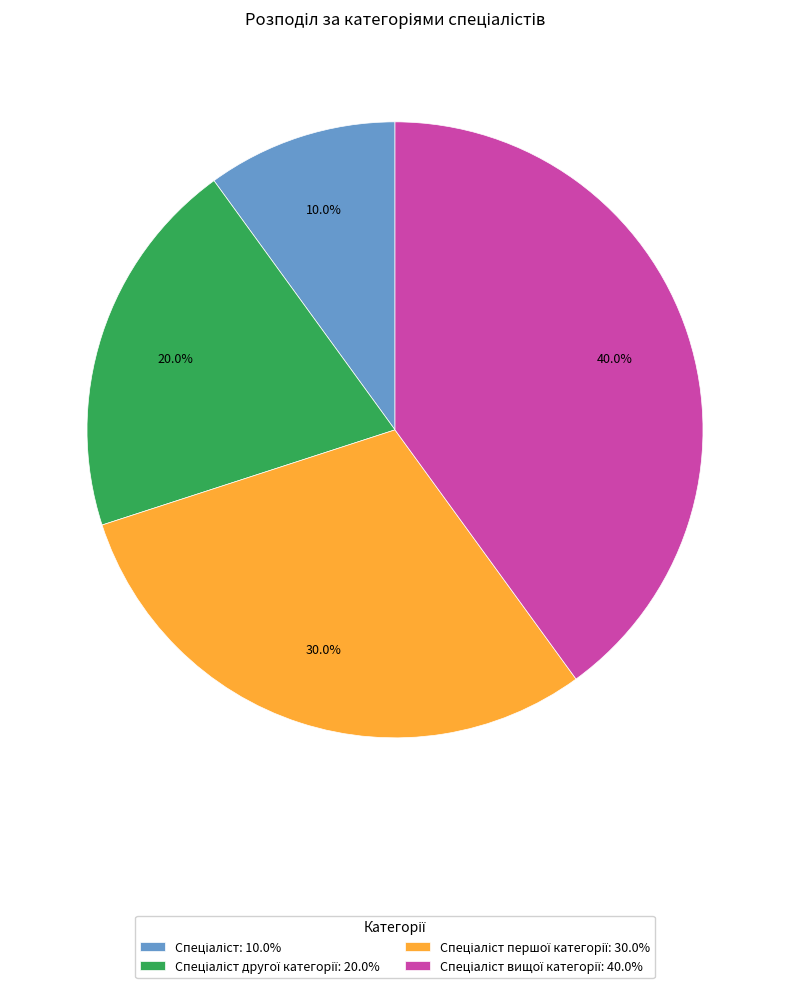

Is there a majority slice in this chart?

No